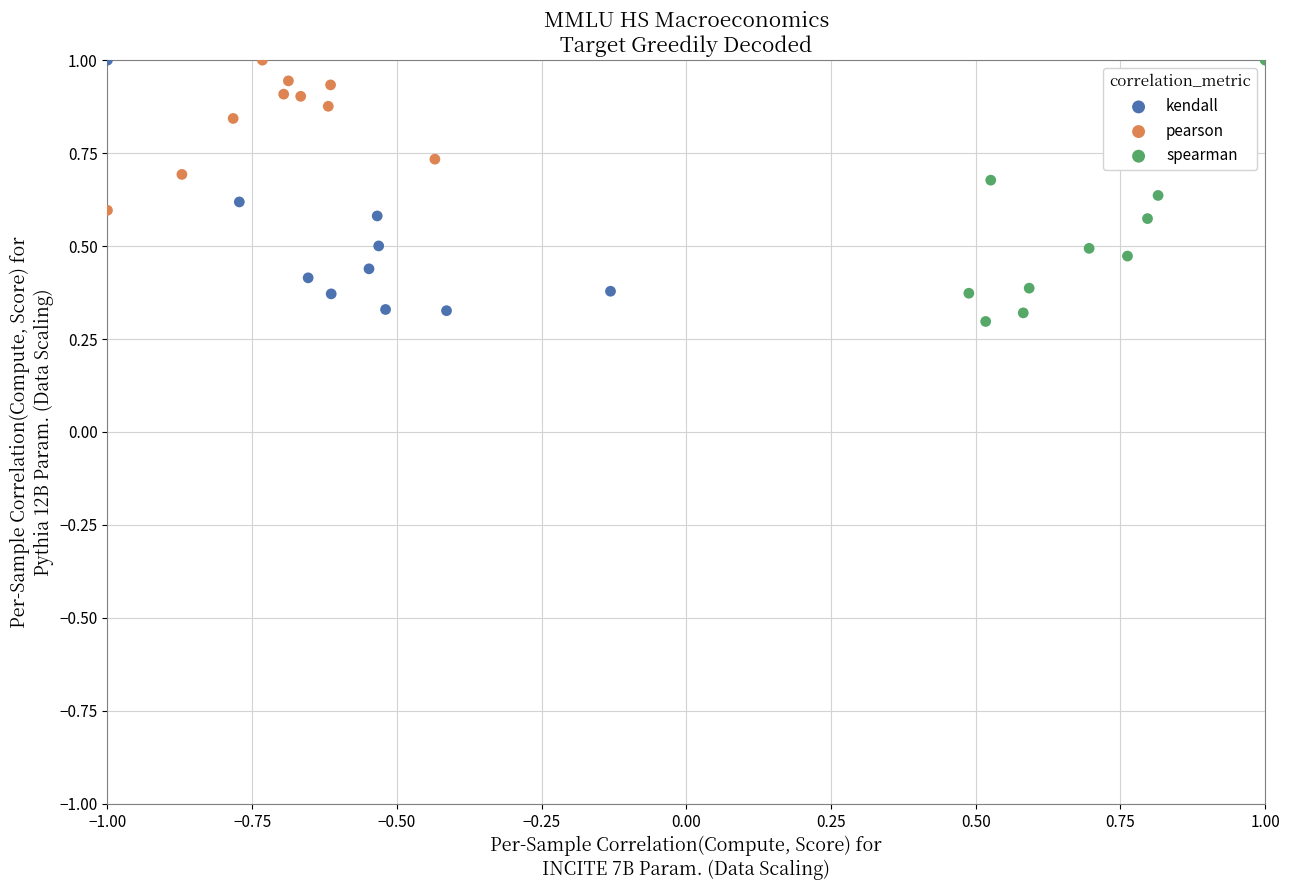

Which series has the widest spread of Y values?

spearman